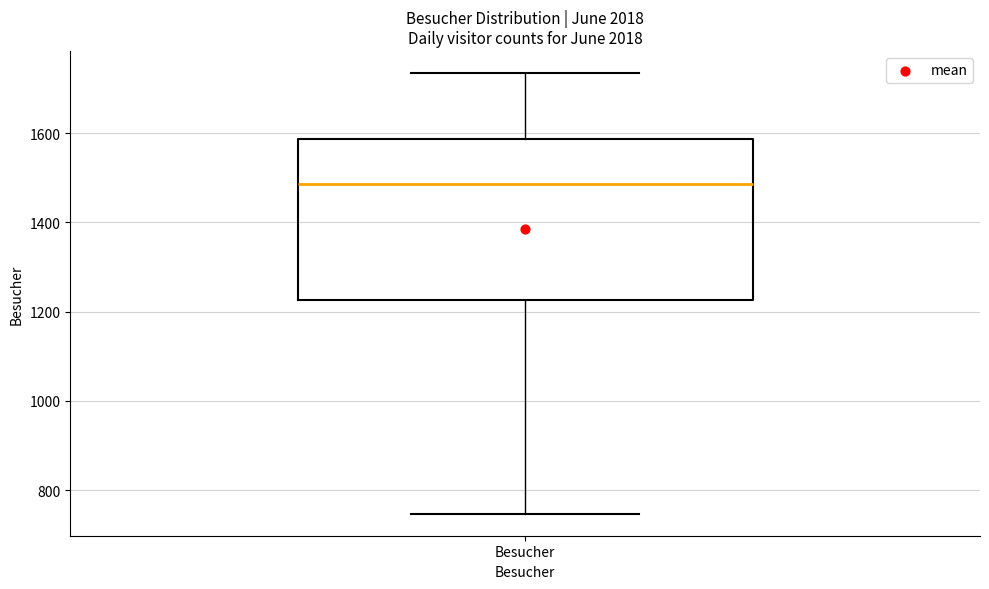

Transcribe this box plot: give where the median line is, the range the box spans, and where the two whiskers end, as read against the y-axis. The values are not printed on the chart, so give them approximately, as read against the axis.

median 1480, box 1220 to 1580, whiskers 740 to 1740